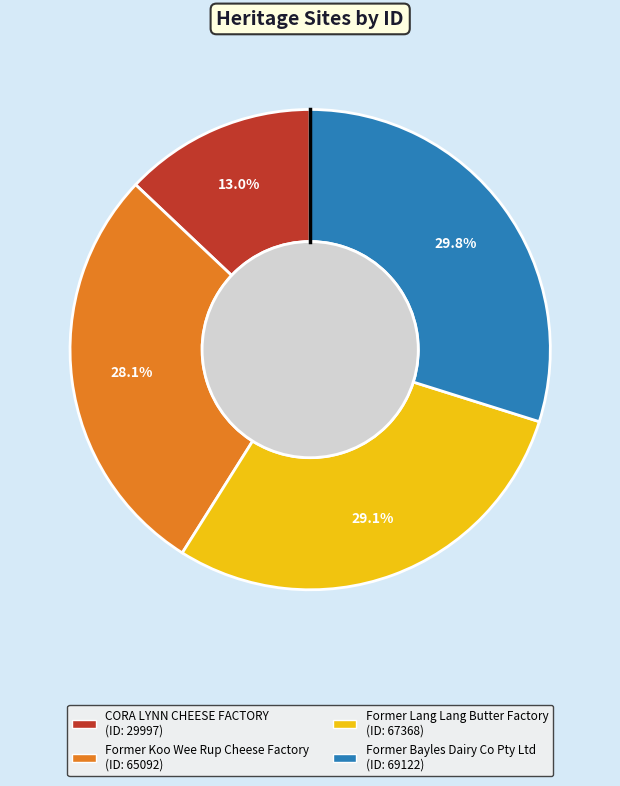

Count the number of slices in the pie.

4